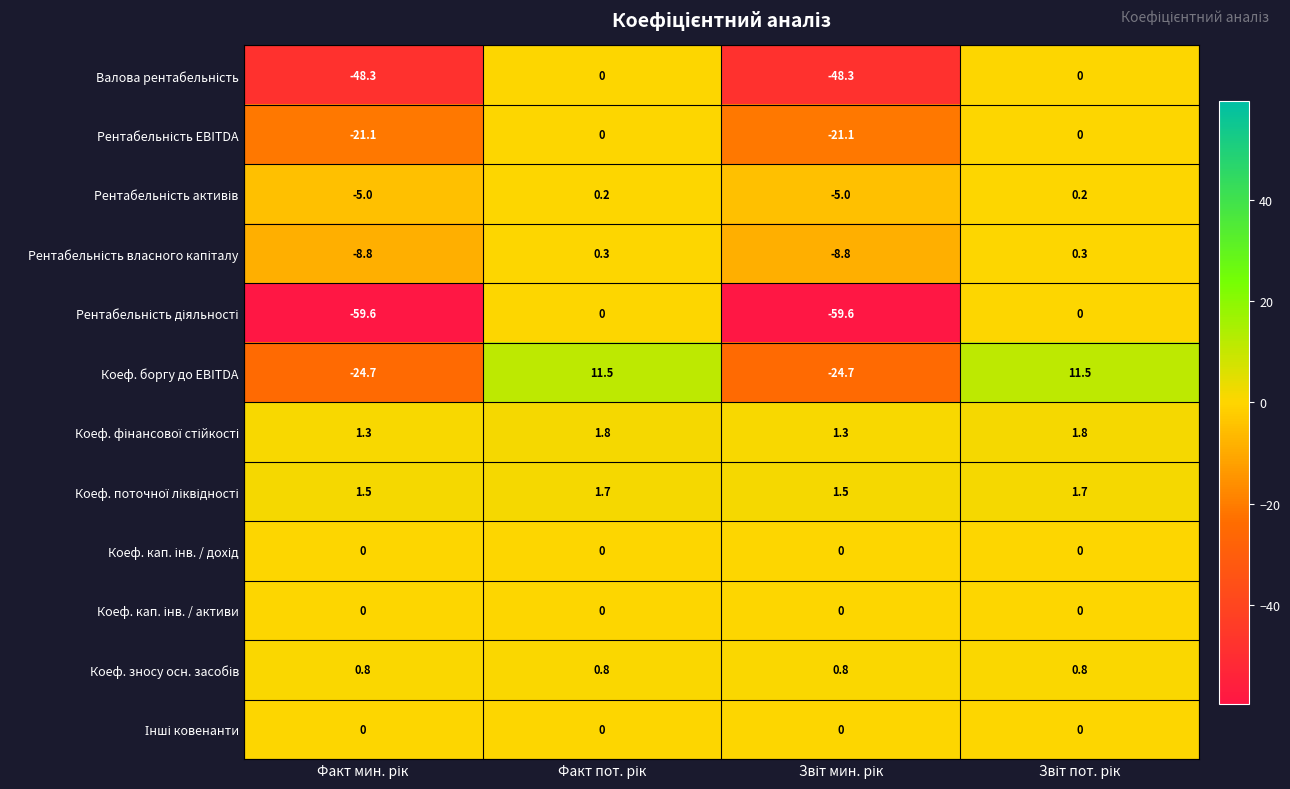

What is the smallest value displayed?

-59.6